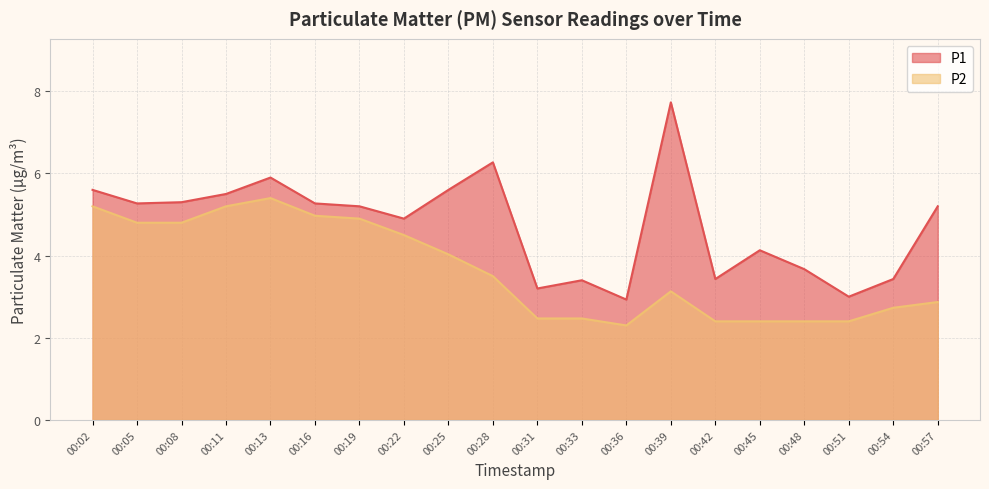

Is the value of P1 at 00:48 greater than the value of P2 at 00:28?

Yes